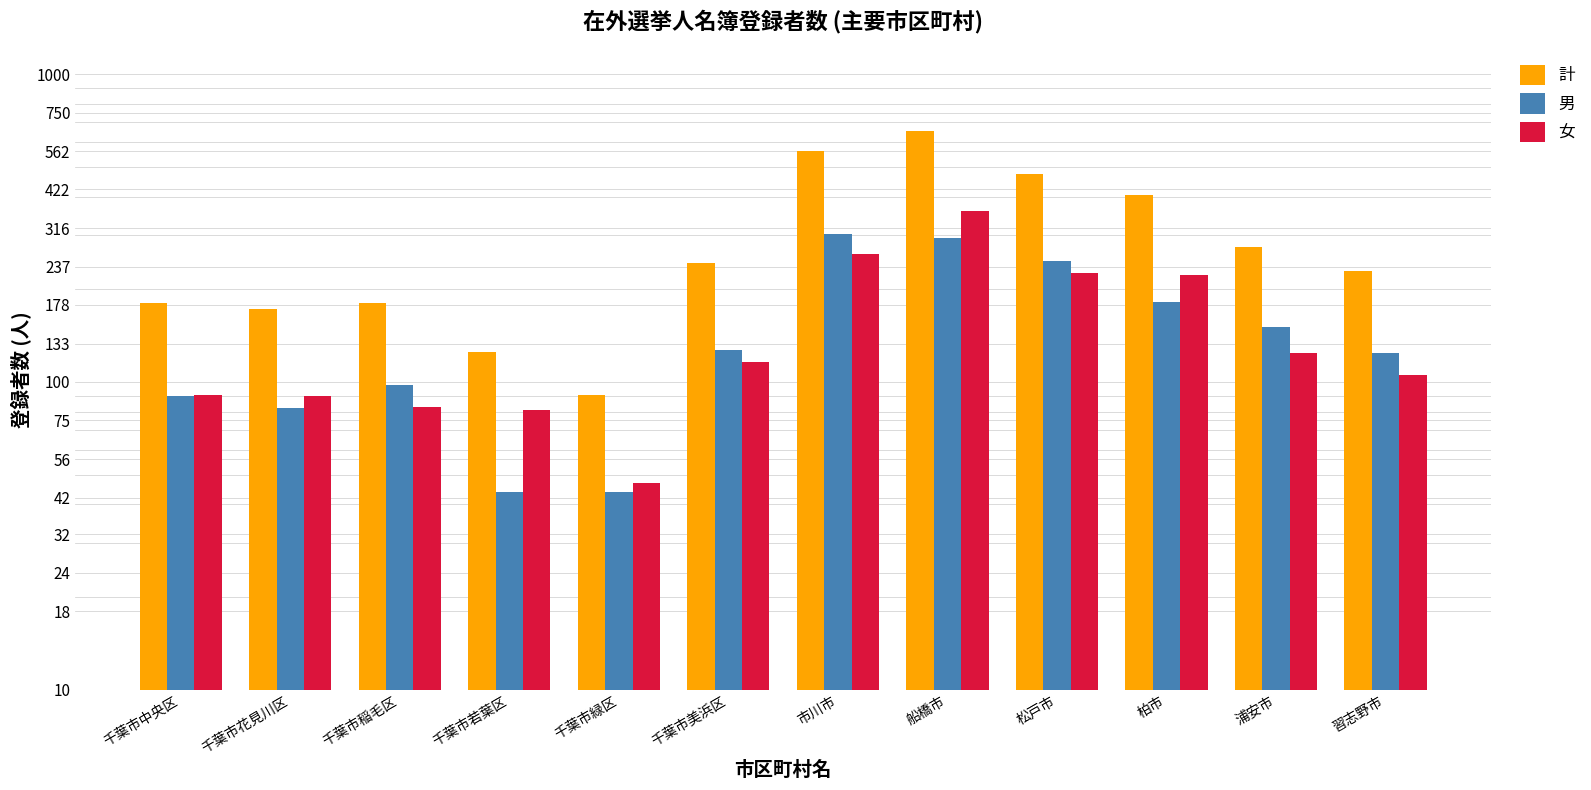

What is the approximate value of 計 at 柏市, to the nearest 50?

400